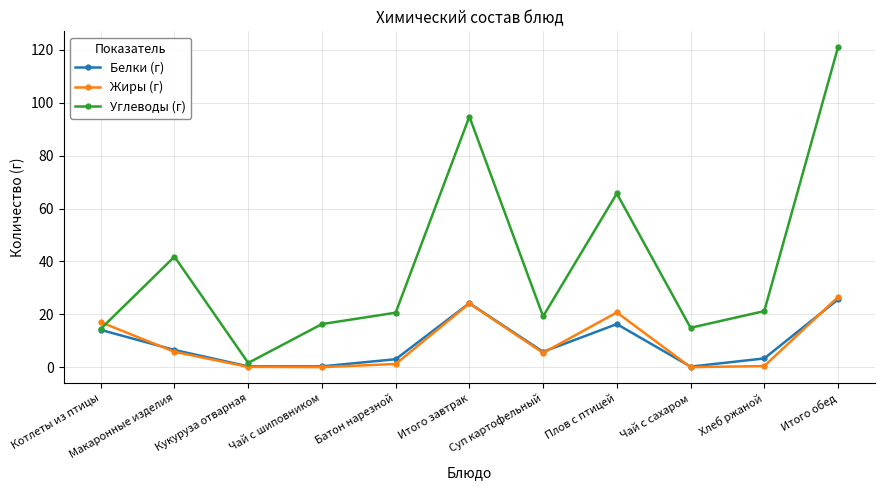

How many intersections are there between Углеводы (г) and Жиры (г)?

1